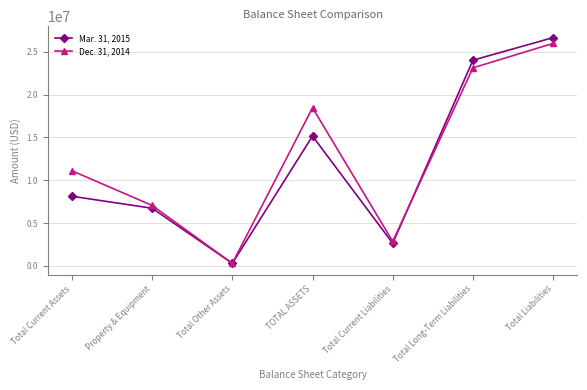

What is the label of the 4th point from the right?

TOTAL ASSETS